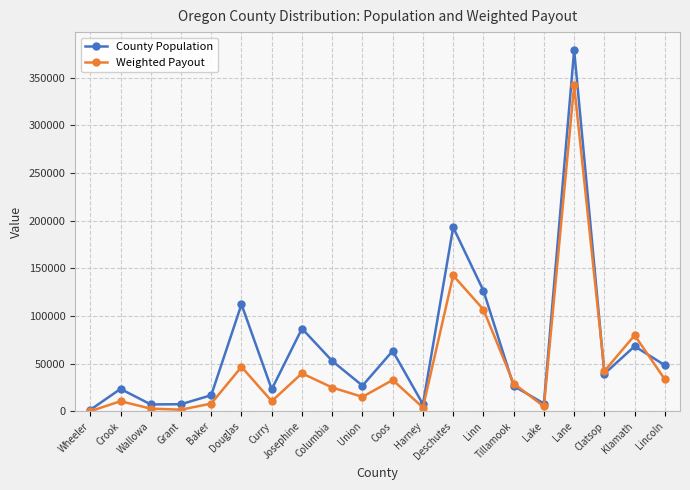

Where does the Weighted Payout series first go above 29100?

Douglas